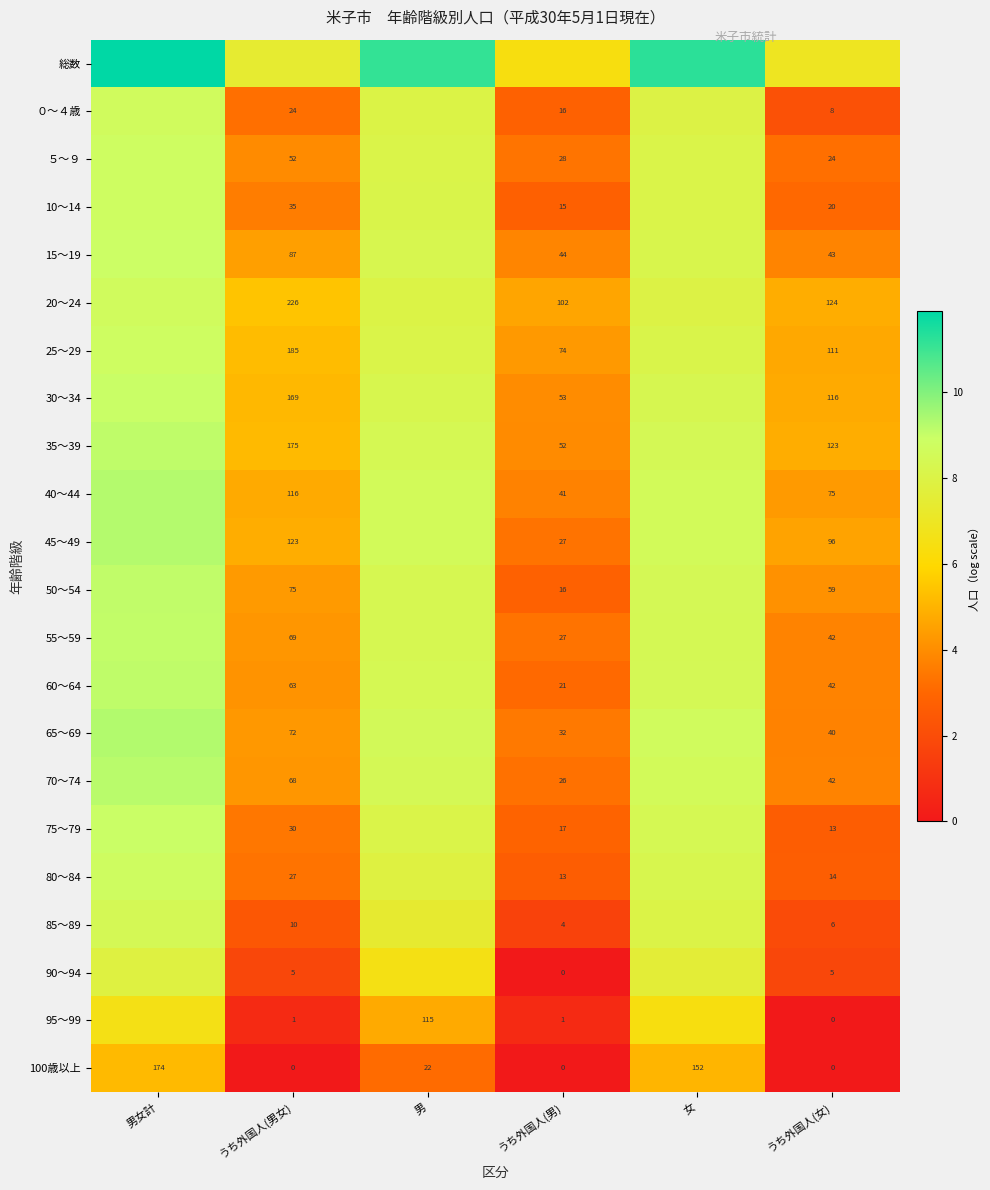

Which has a higher value, うち外国人(男女) or 男女計?

男女計